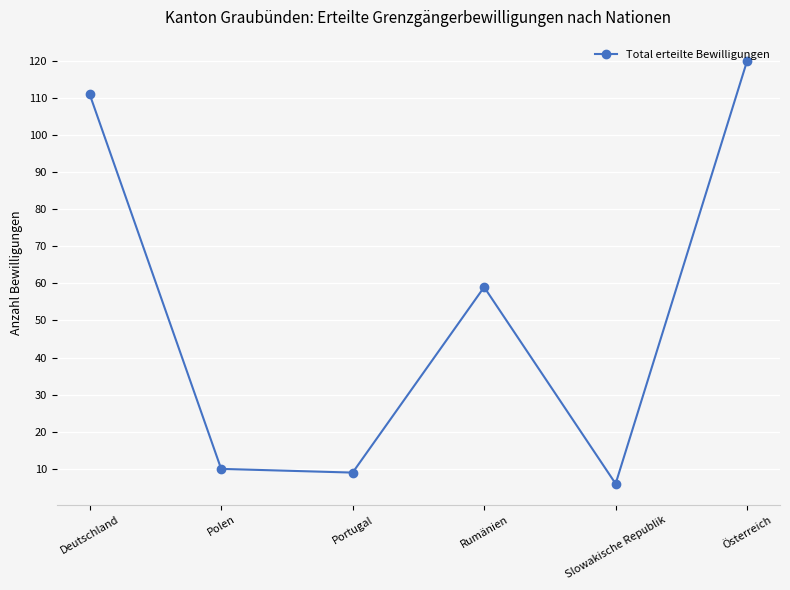

Reading left to right, extract all data points from this chart.

111	10	9	59	6	120